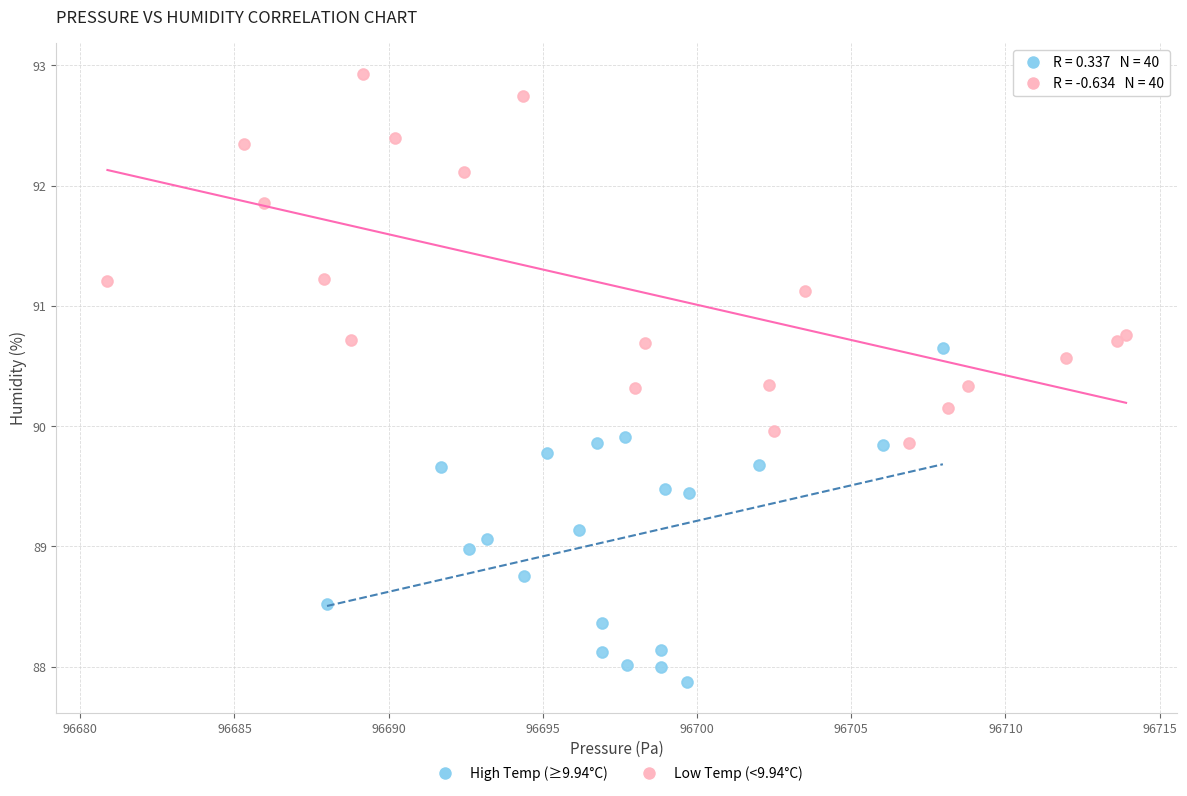

Which series contains the lowest Y value?

High Temp (≥9.94°C)